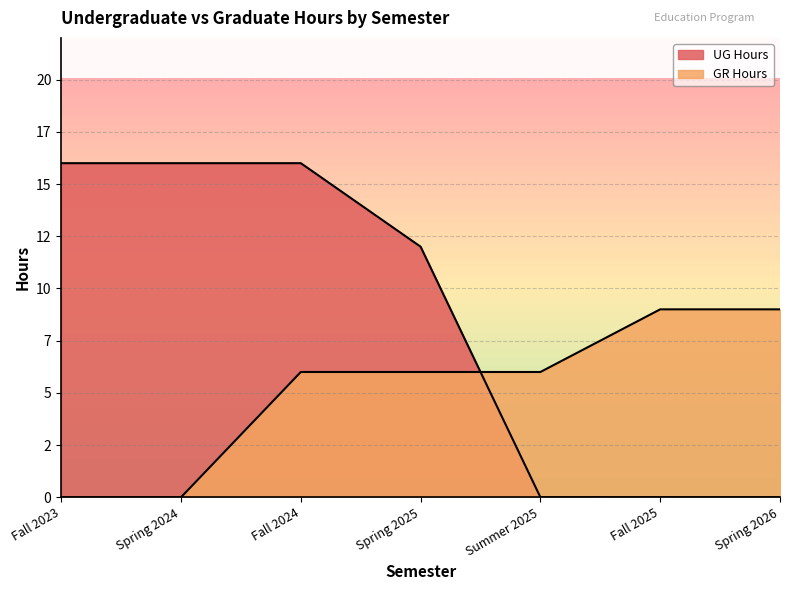

What position from the right is Spring 2025?

4